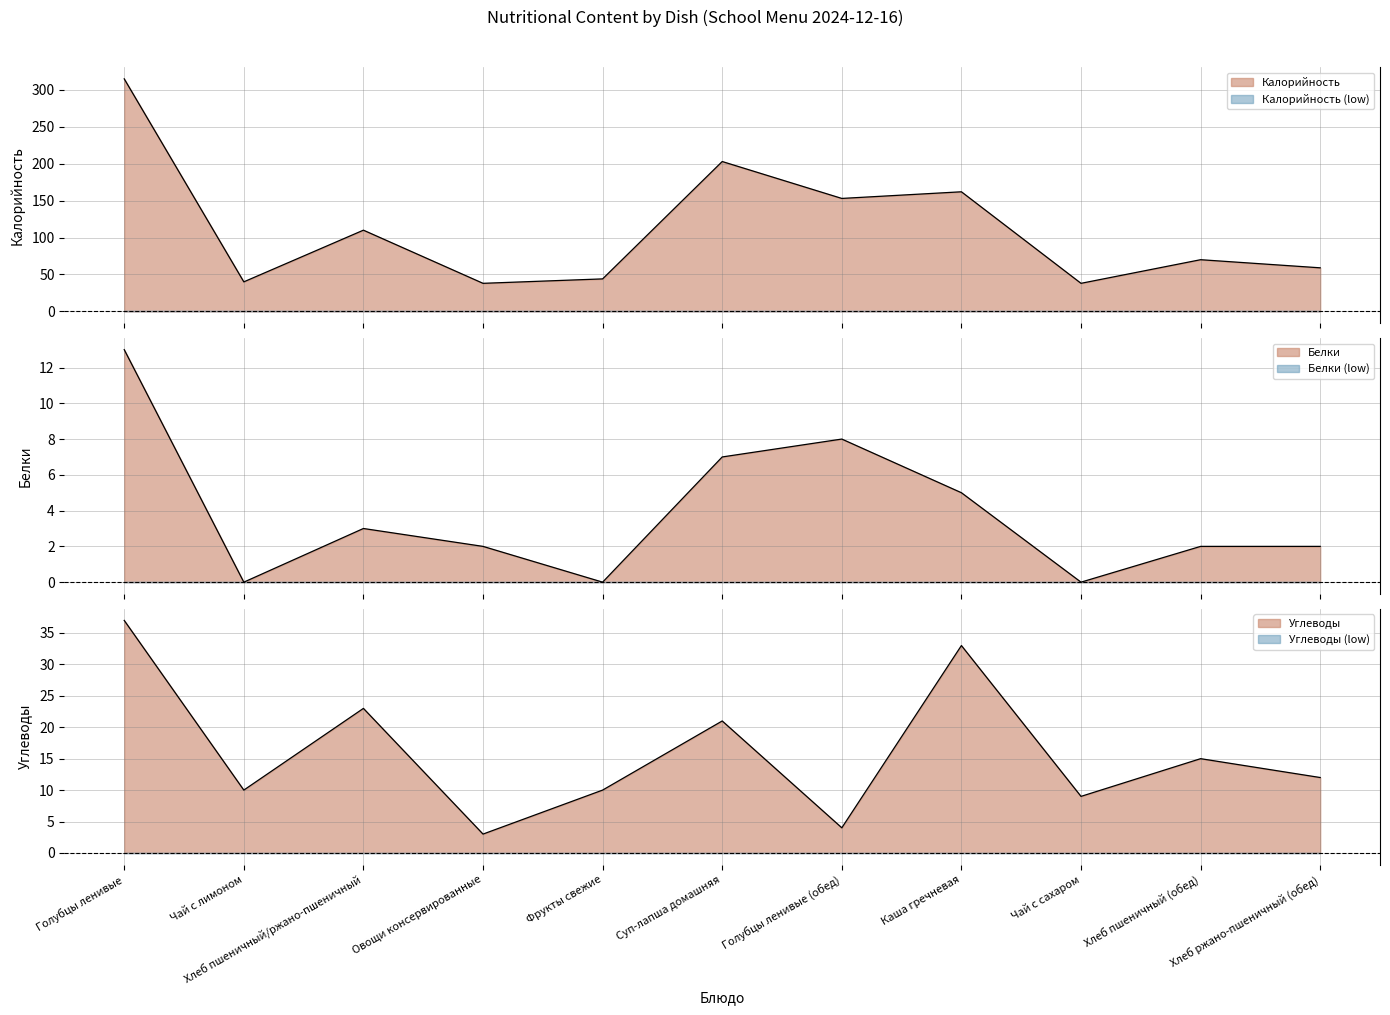

Is it true that Калорийность line equals 153 at Голубцы ленивые (обед)?

True